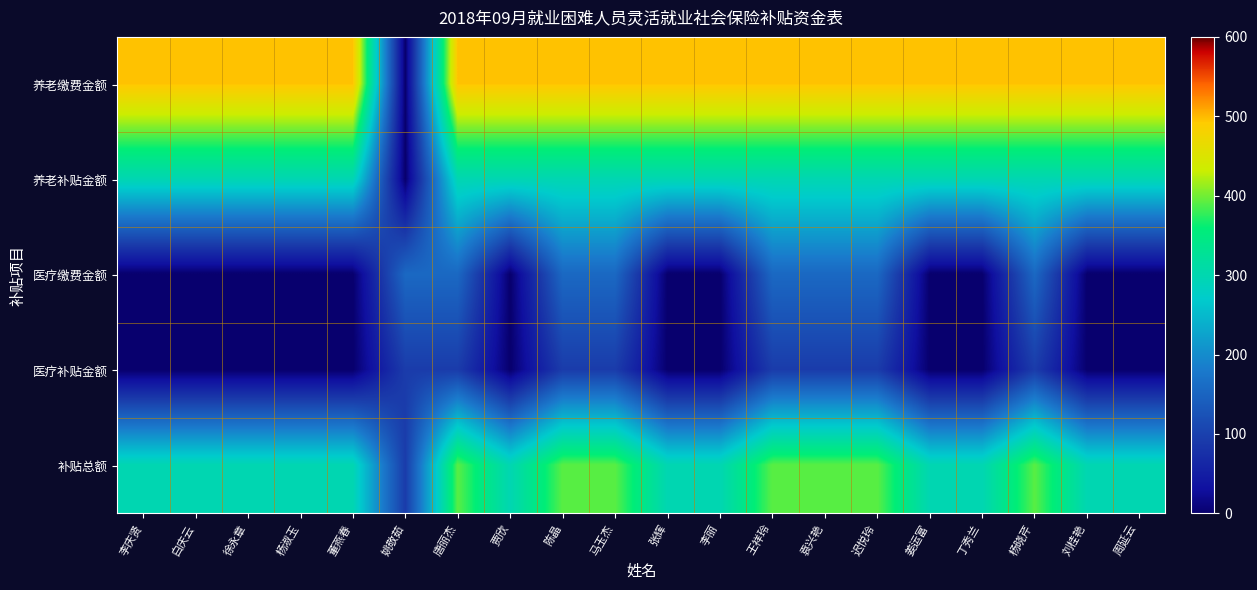

At which category does the chart reach its peak across all series?

李庆贤